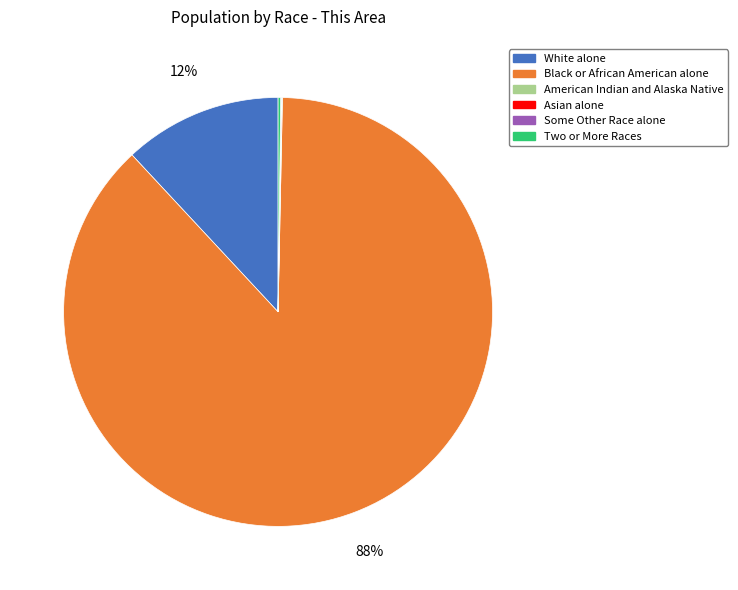

Is there any slice that represents more than half of the pie?

Yes